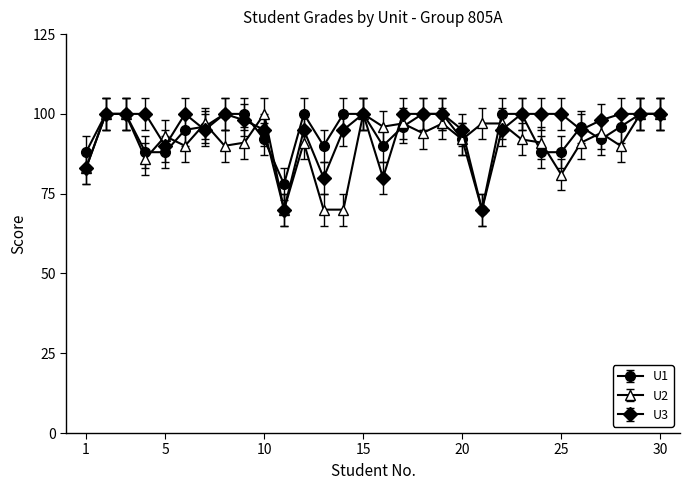

What is the value of the U2 point at the 18th from the left?

94